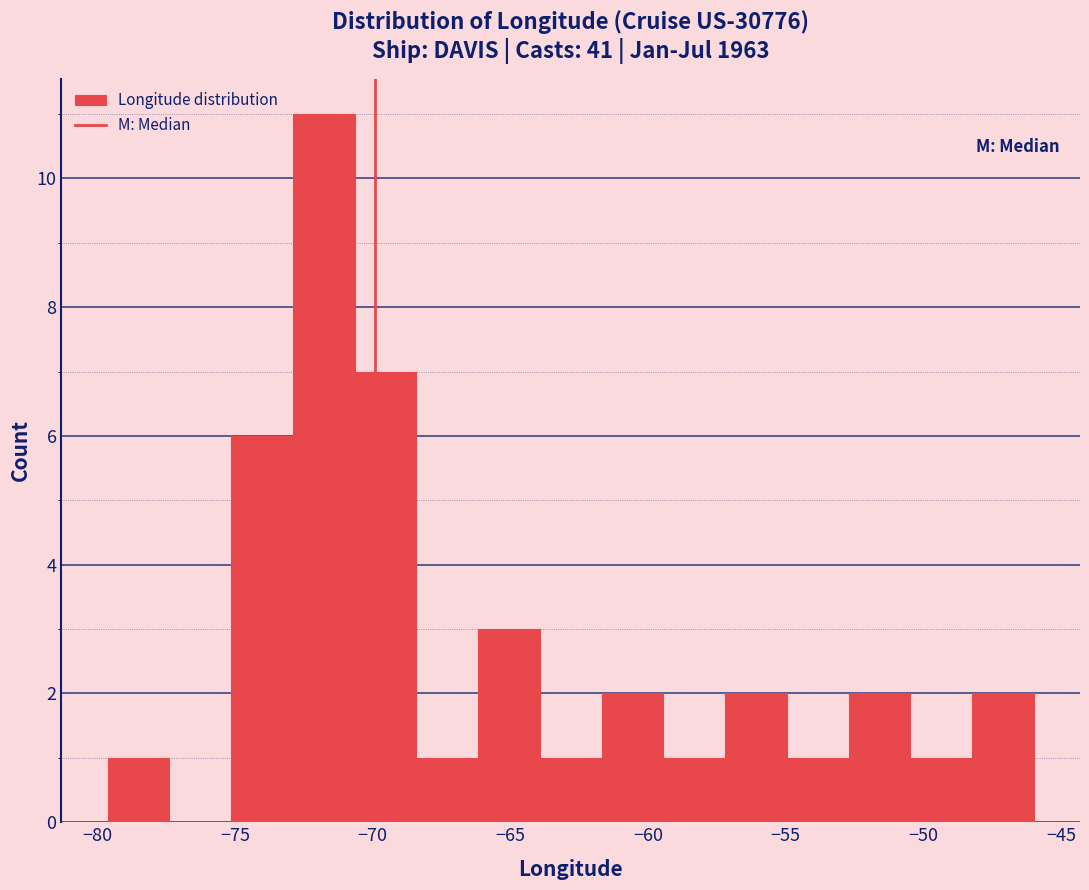

Over which range of the x-axis is the bar tallest?

-73.0 to -70.5